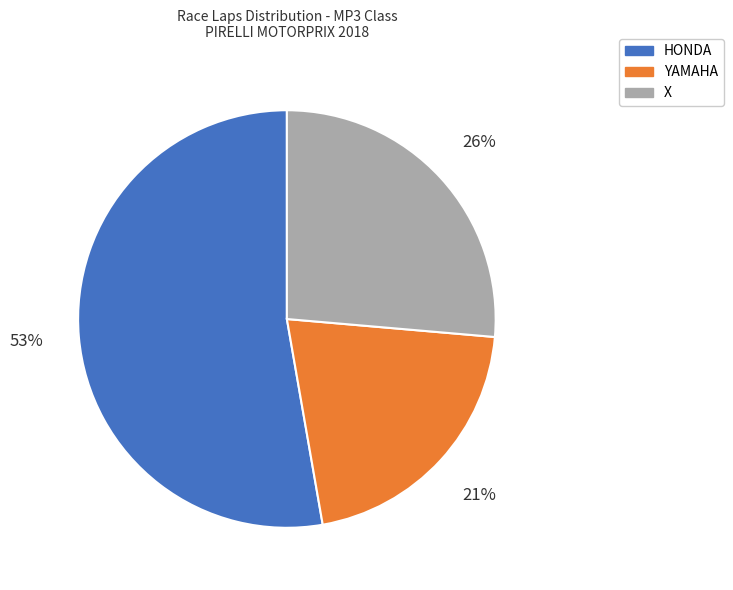

Which slice is the smallest?

YAMAHA